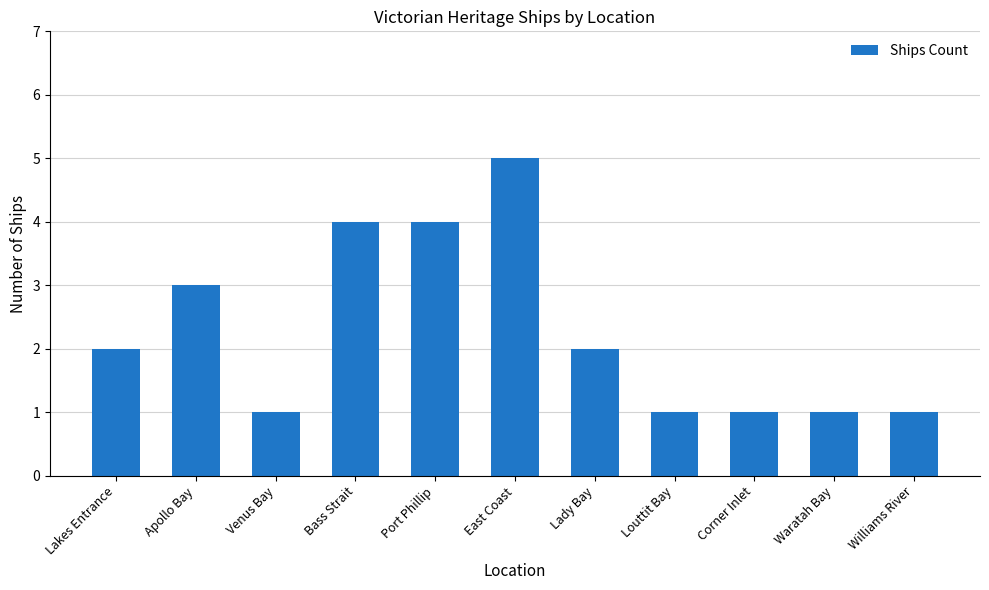

The value at Port Phillip is 4. True or false?

True